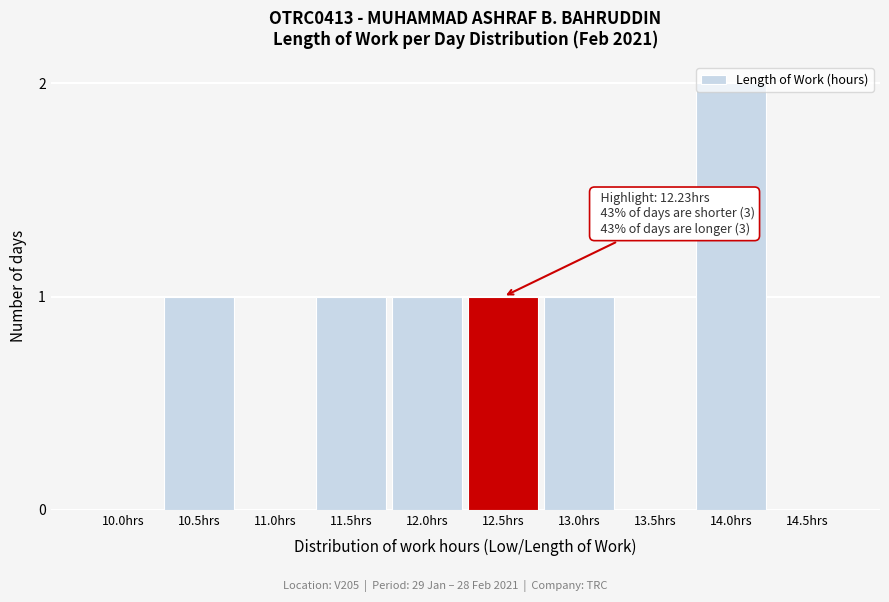

Which category has the highest value across all series?

14.0hrs